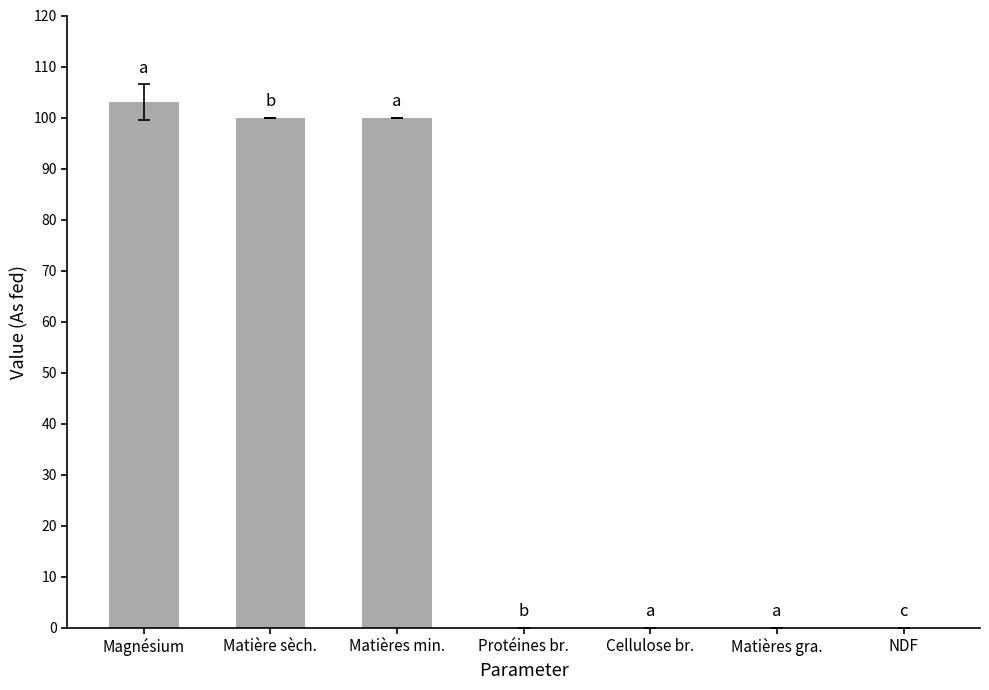

What is the change in value from Matière sèch. to Matières gra.?

-99.9